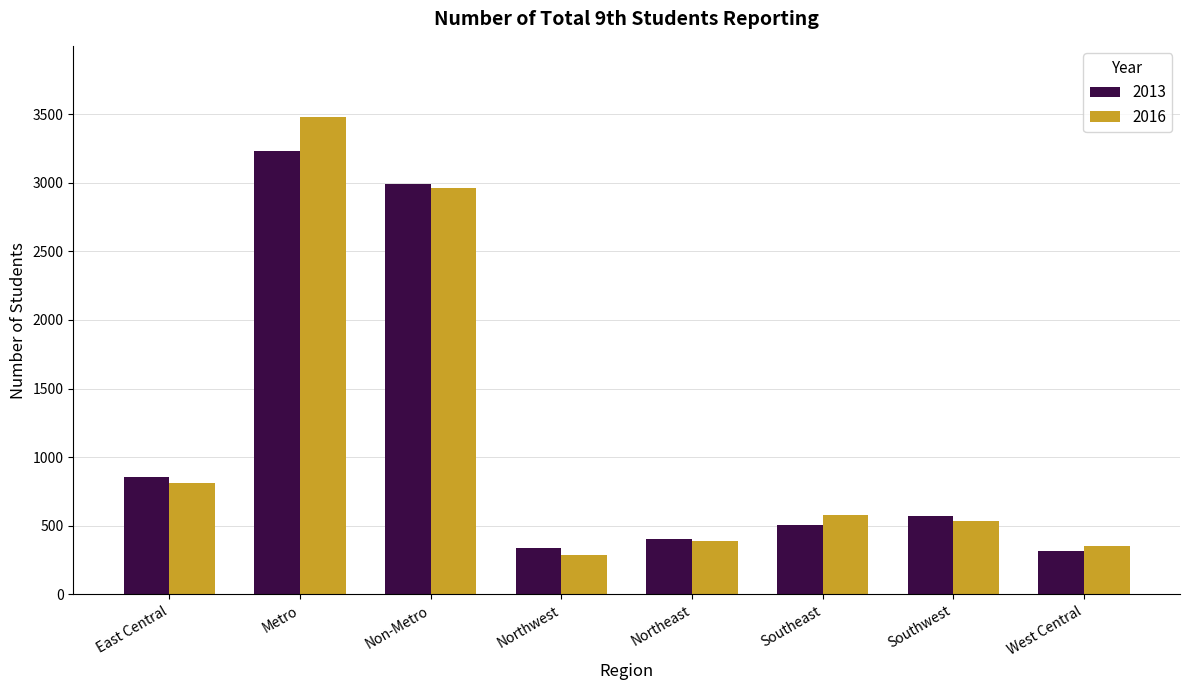

What value does the 2013 series have at Non-Metro, to the nearest 50?

3000